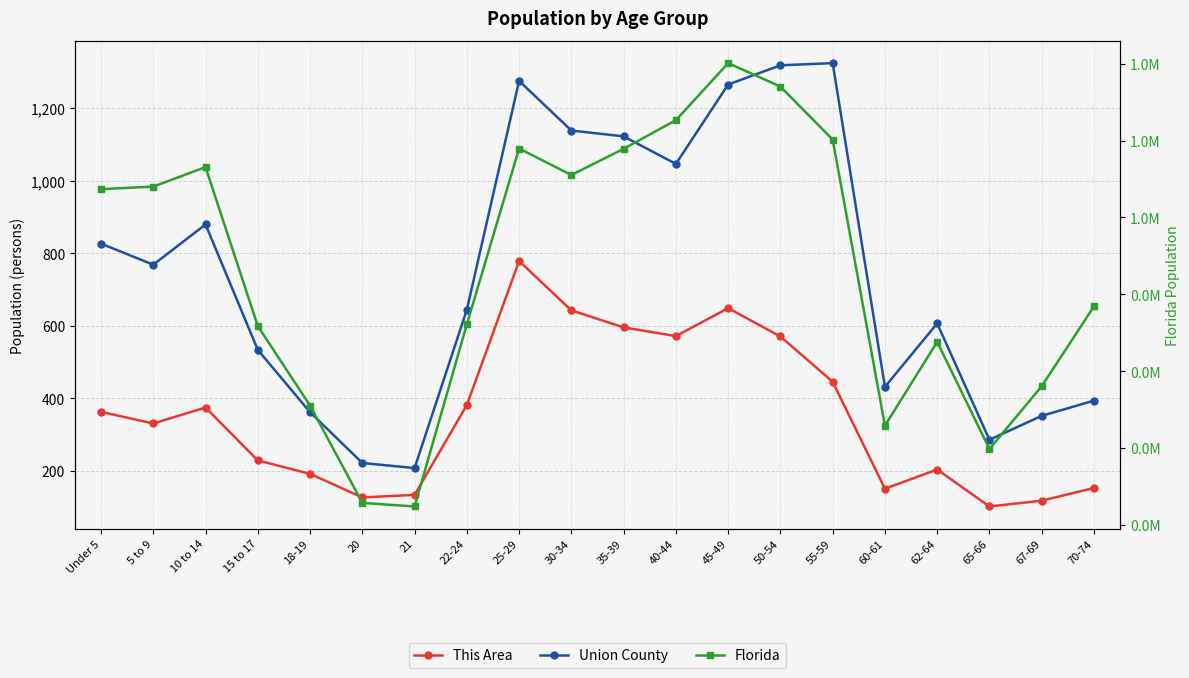

What is the difference between the maximum and second lowest values in the This Area series?

661